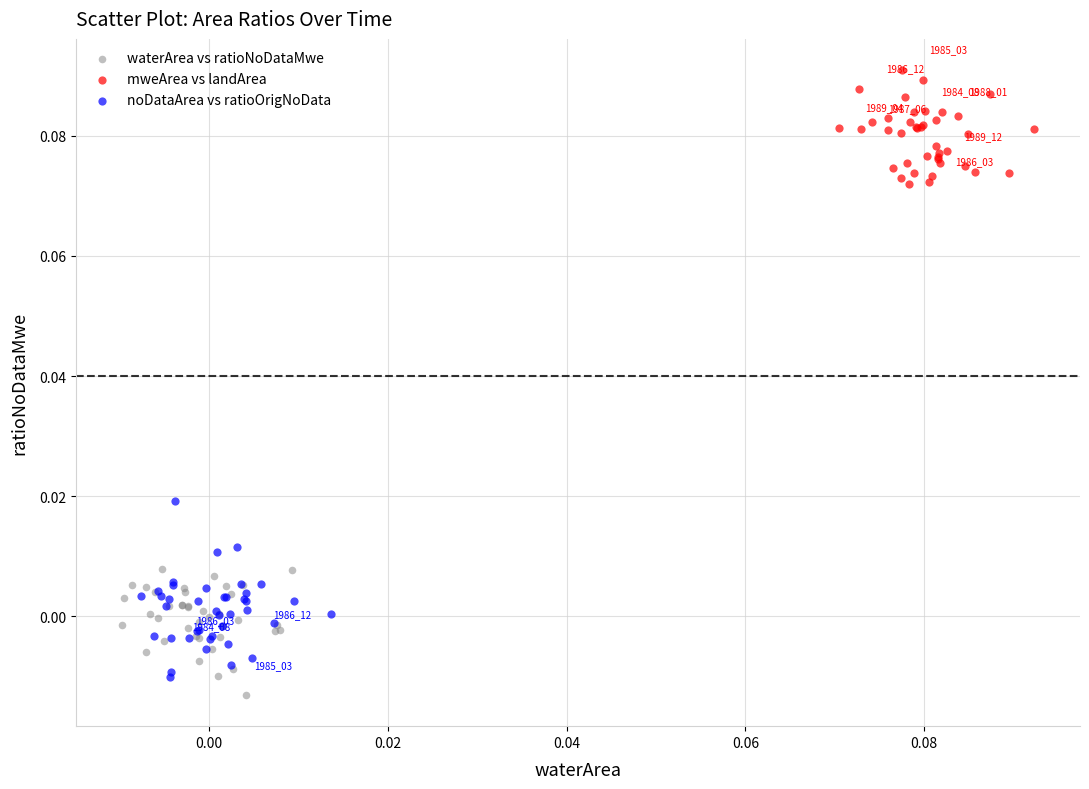

What are all the series names shown in the legend?

waterArea vs ratioNoDataMwe, mweArea vs landArea, noDataArea vs ratioOrigNoData